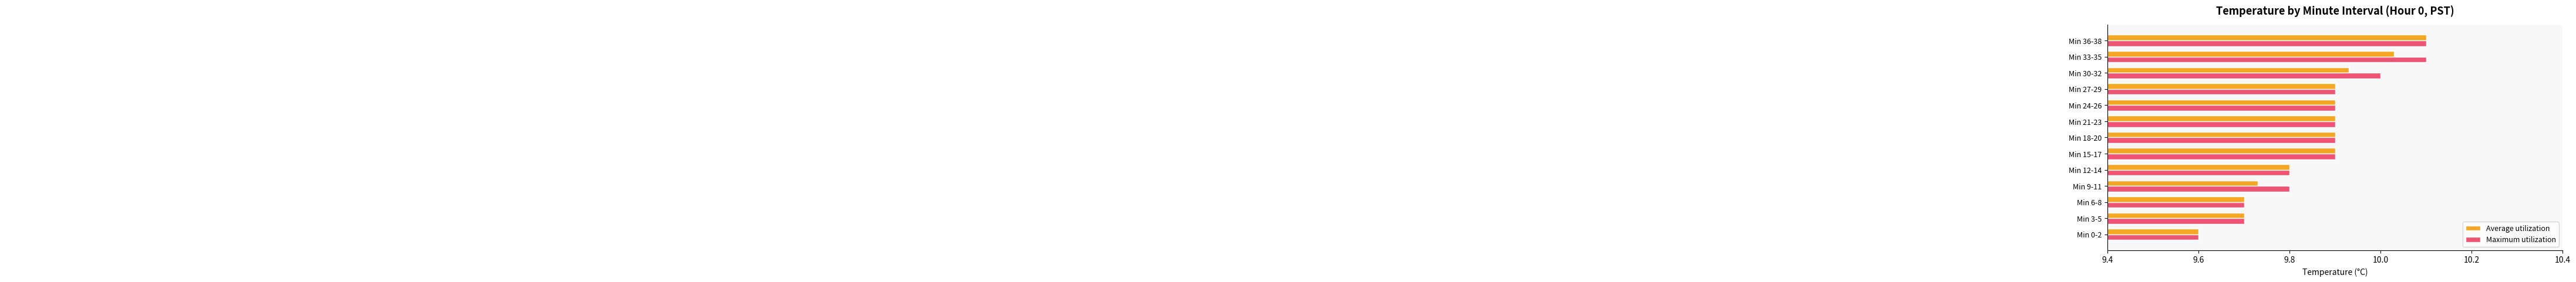

What is the sum of all Maximum utilization values?

128.3